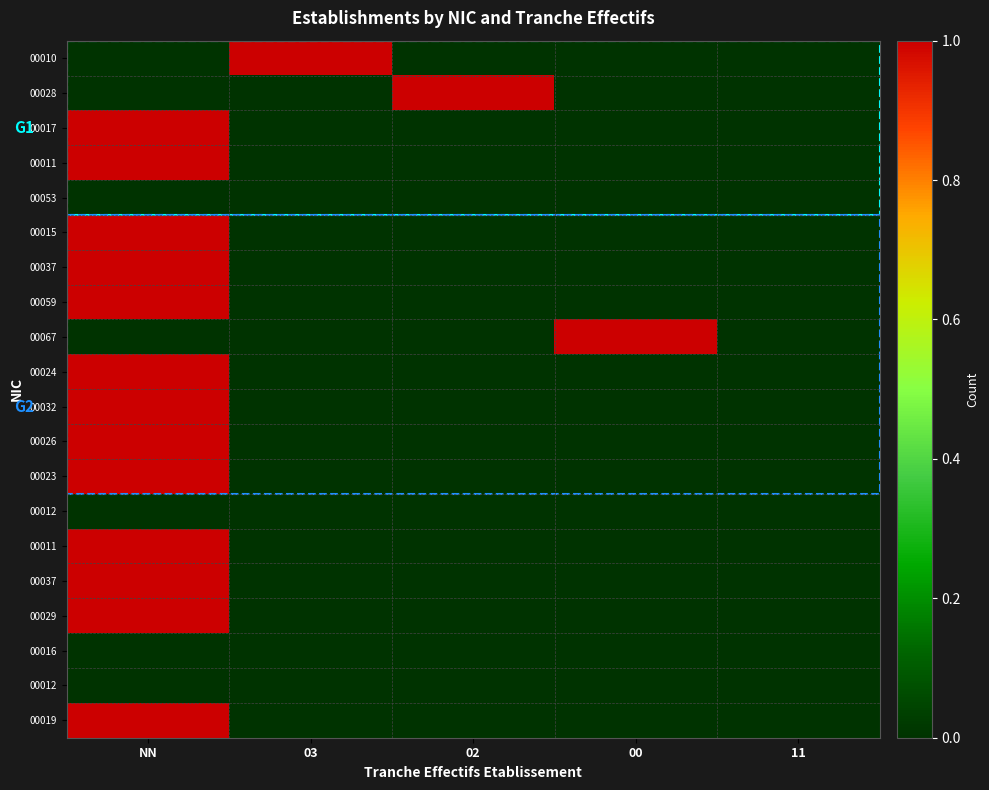

At how many categories does at least one series exceed 0?

4